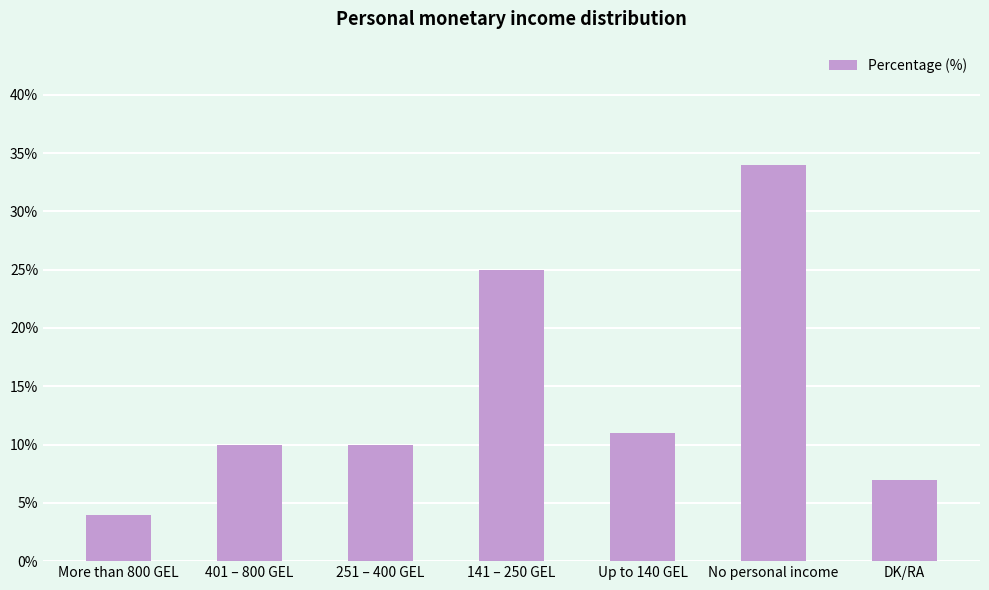

What is the difference between the maximum and minimum values?

30